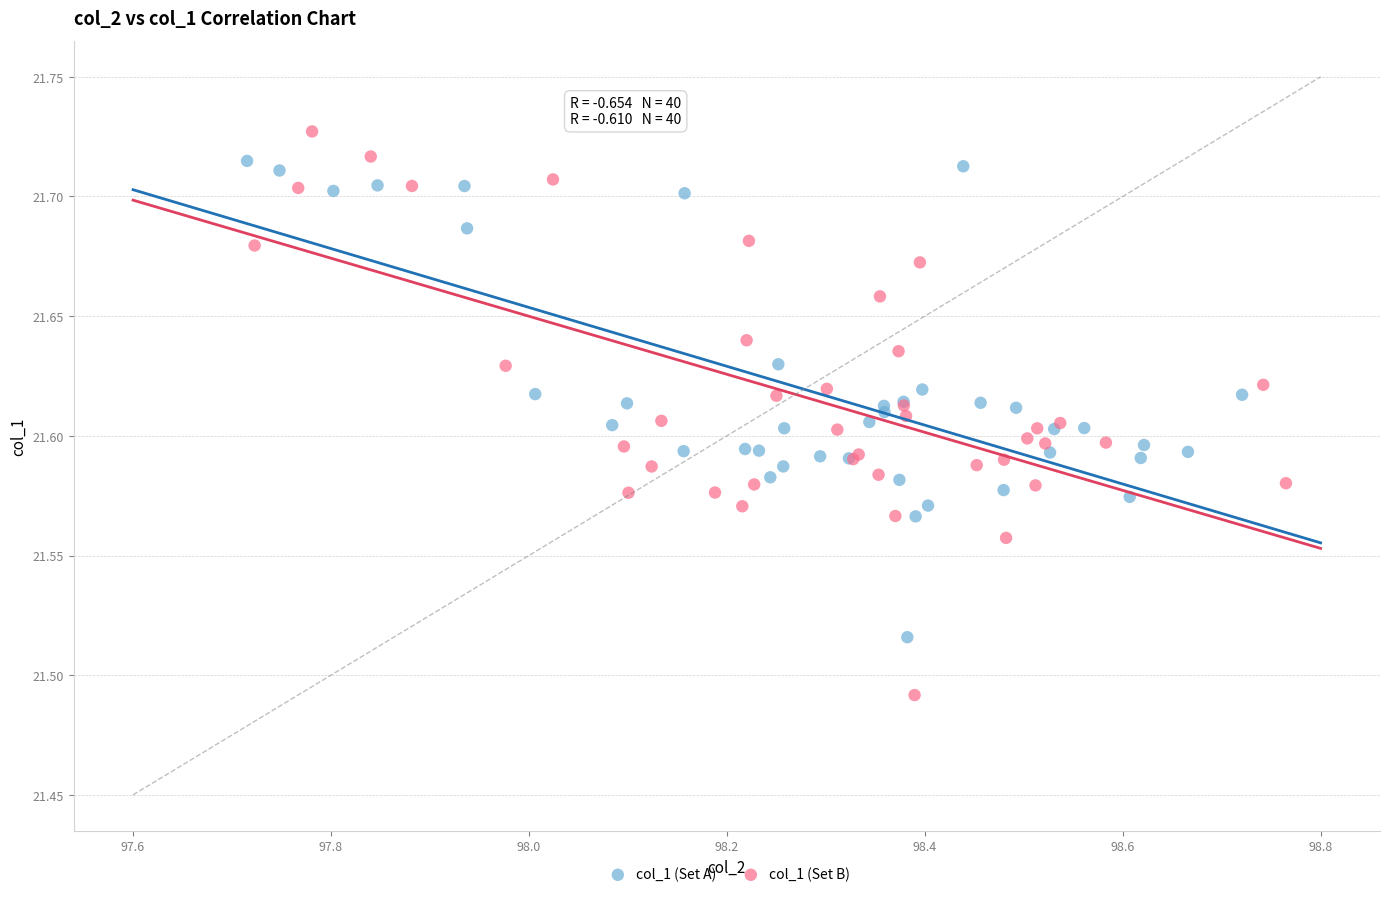

Which series reaches the minimum Y coordinate?

col_1 (Set B)